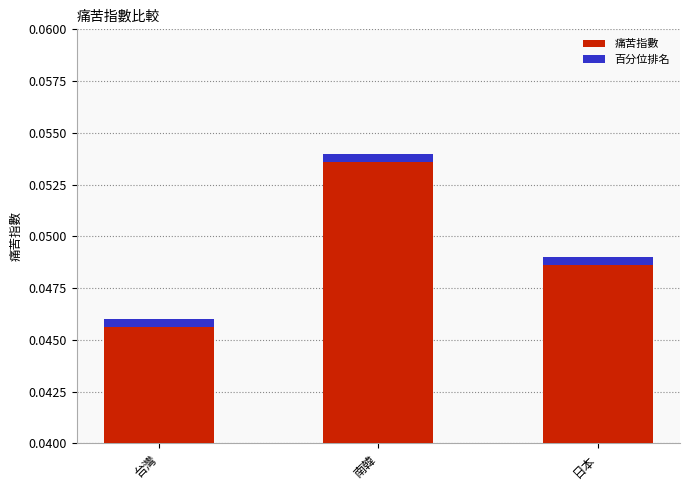

Count the number of categories in the chart.

3